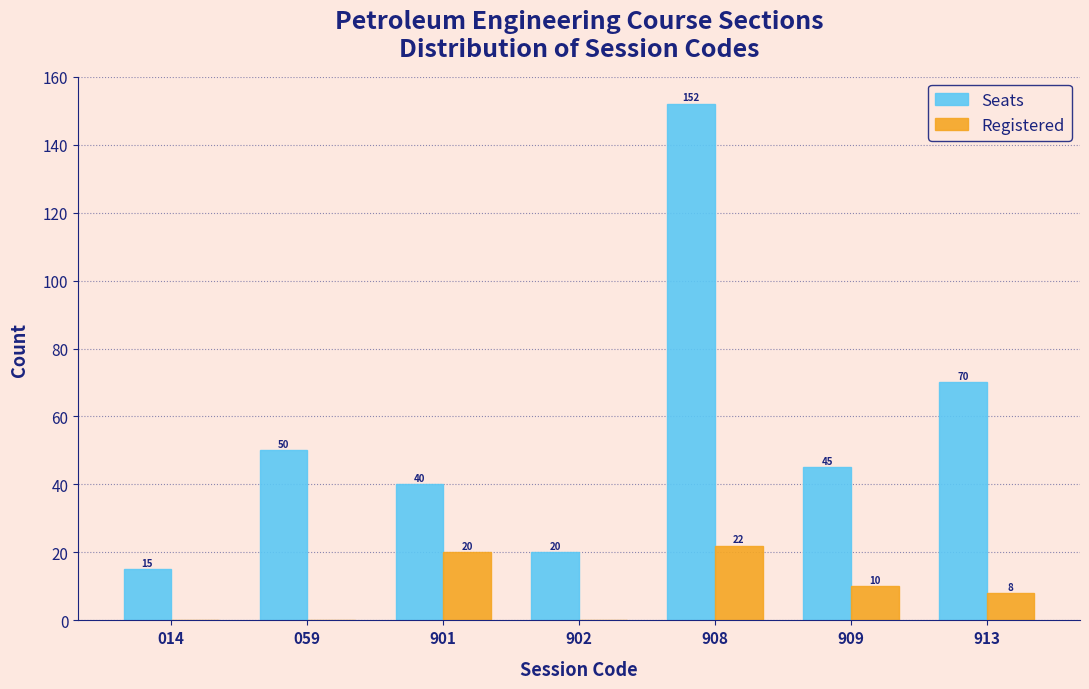

Reading right to left, list all the values displayed in this chart.

Seats: 913=70	909=45	908=152	902=20	901=40	059=50	014=15
Registered: 913=8	909=10	908=22	902=0	901=20	059=0	014=0